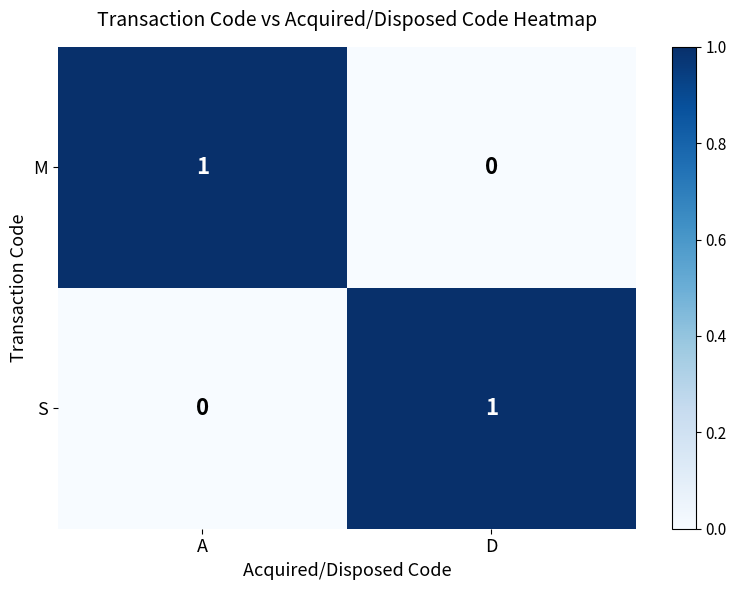

Rank the series at A from lowest to highest value.

S, M